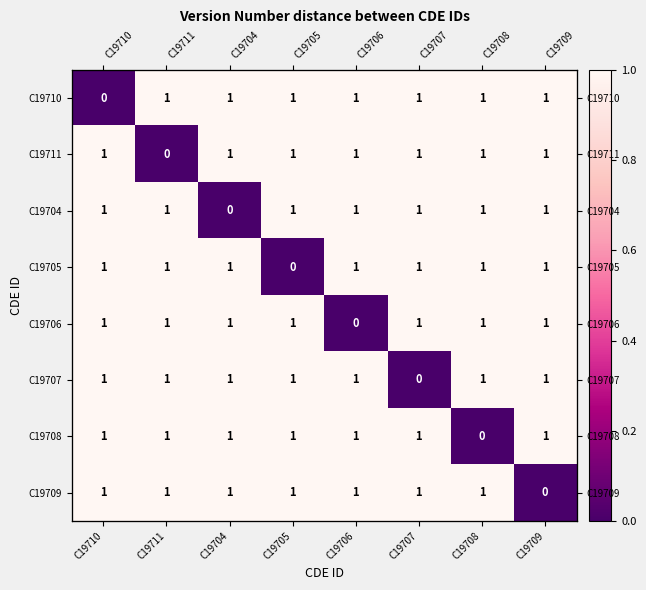

What is the difference between the maximum and minimum values in the C19710 series?

1